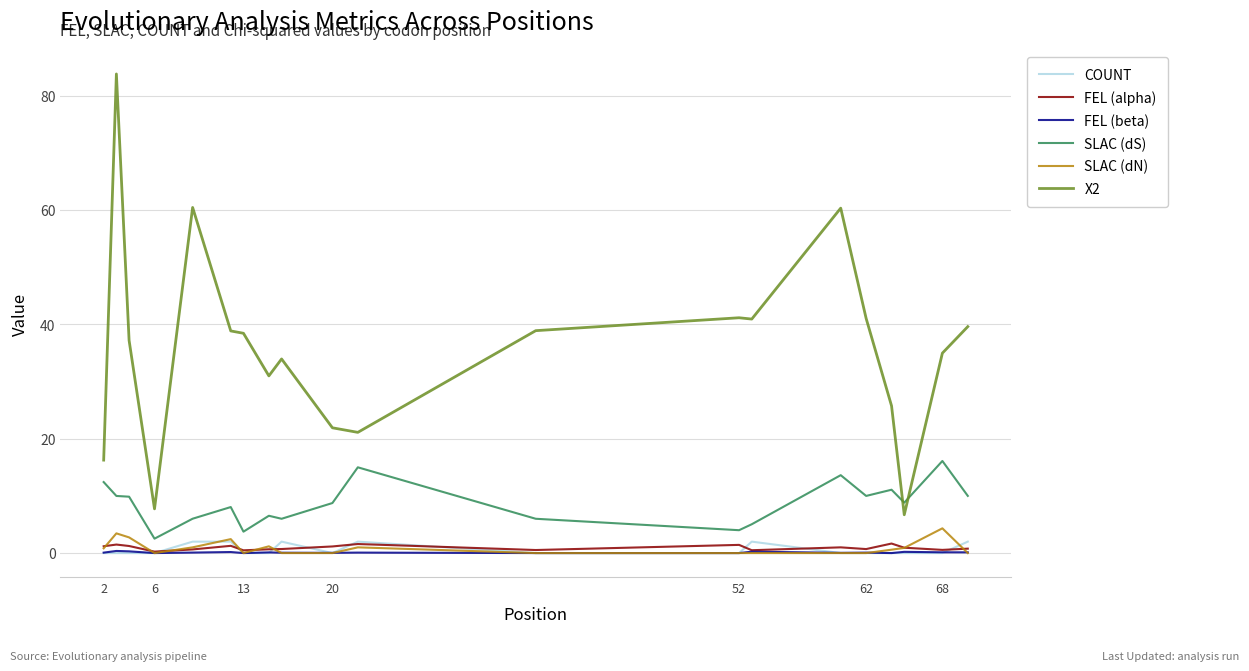

What is the maximum value shown in the chart?

83.8